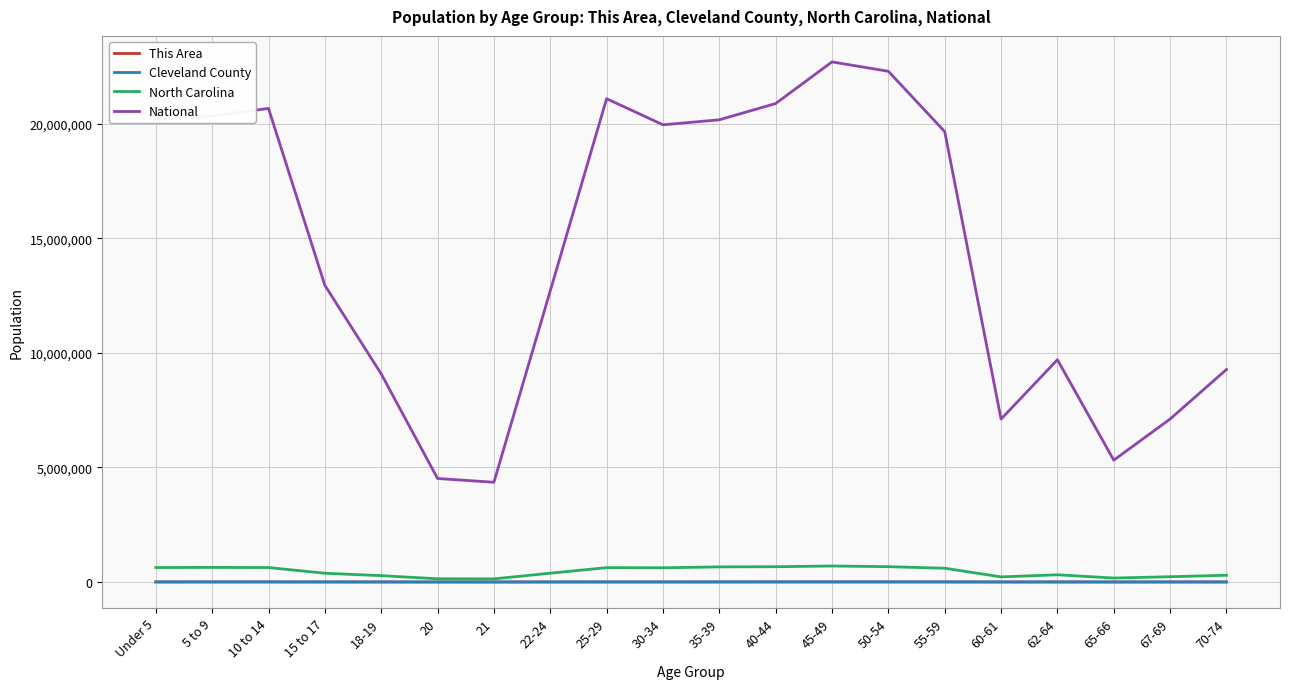

What is the approximate value of Cleveland County at 5 to 9?

6232